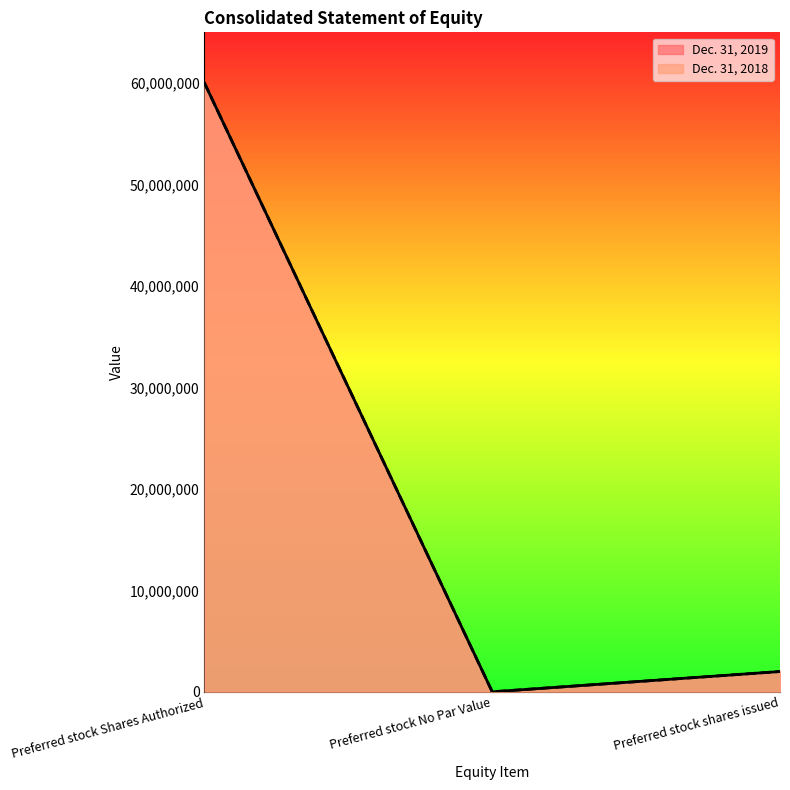

List the series in order of their peak value, lowest first.

Dec. 31, 2019, Dec. 31, 2018